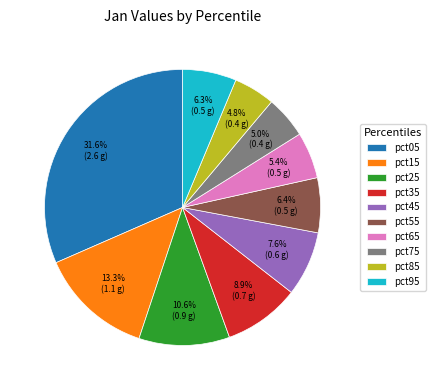

Do pct05 and pct45 together represent more than half of the pie?

No